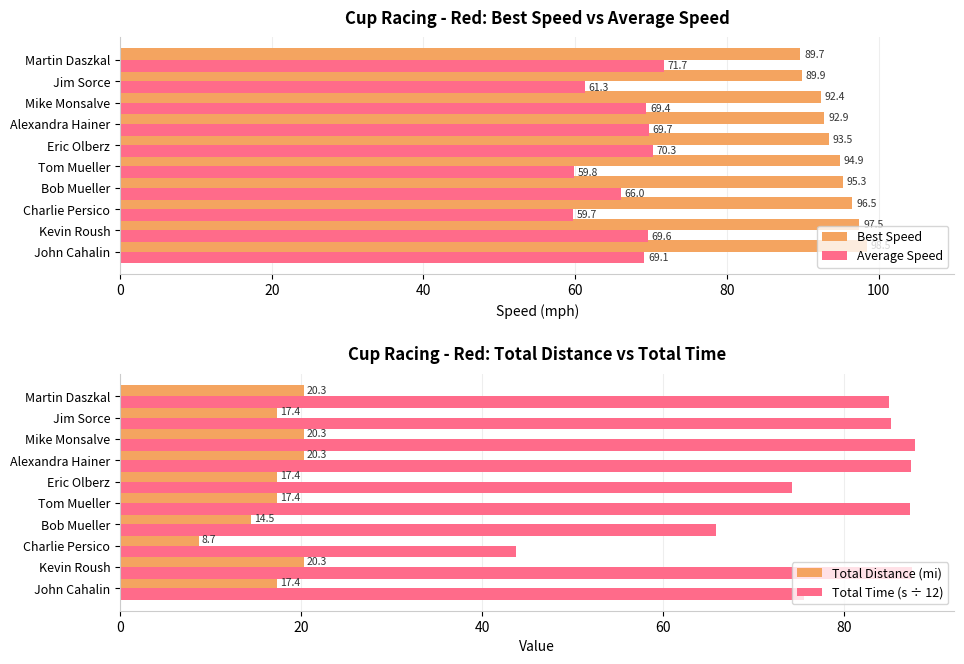

Which category has the lowest value in the Best Speed series?

Martin Daszkal